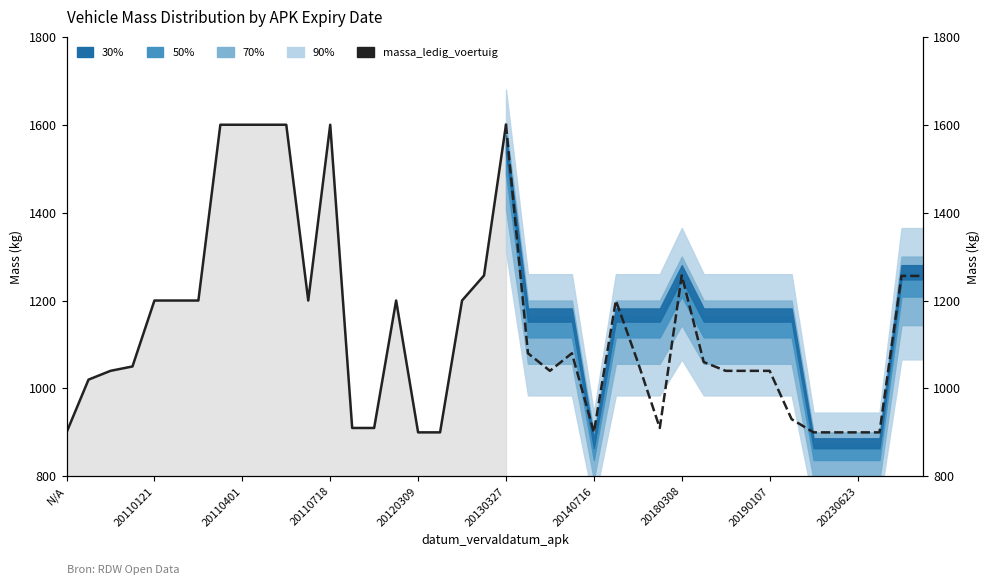

Where is the data nearest to the value 1250?

19